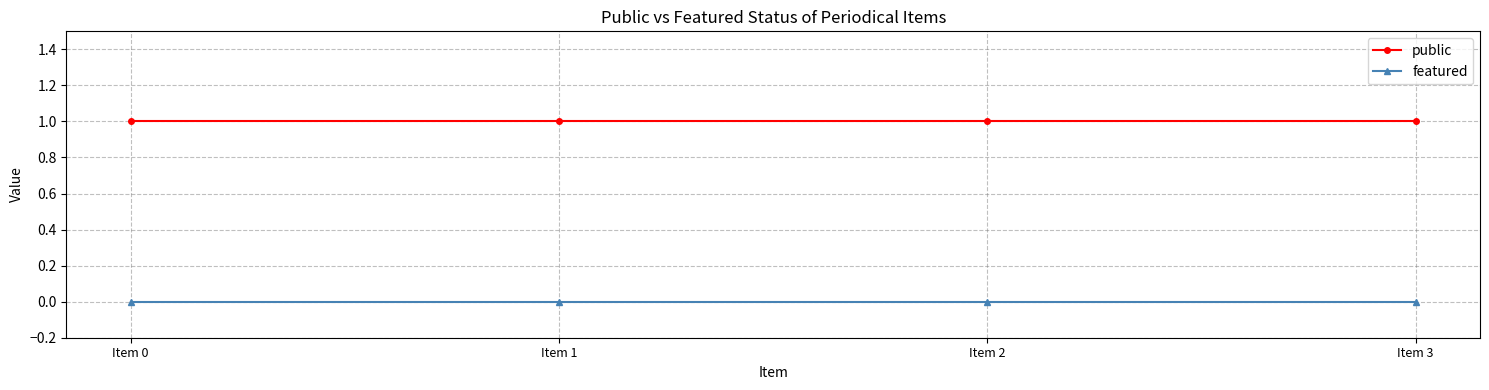

What are all the series names shown in the legend?

public, featured